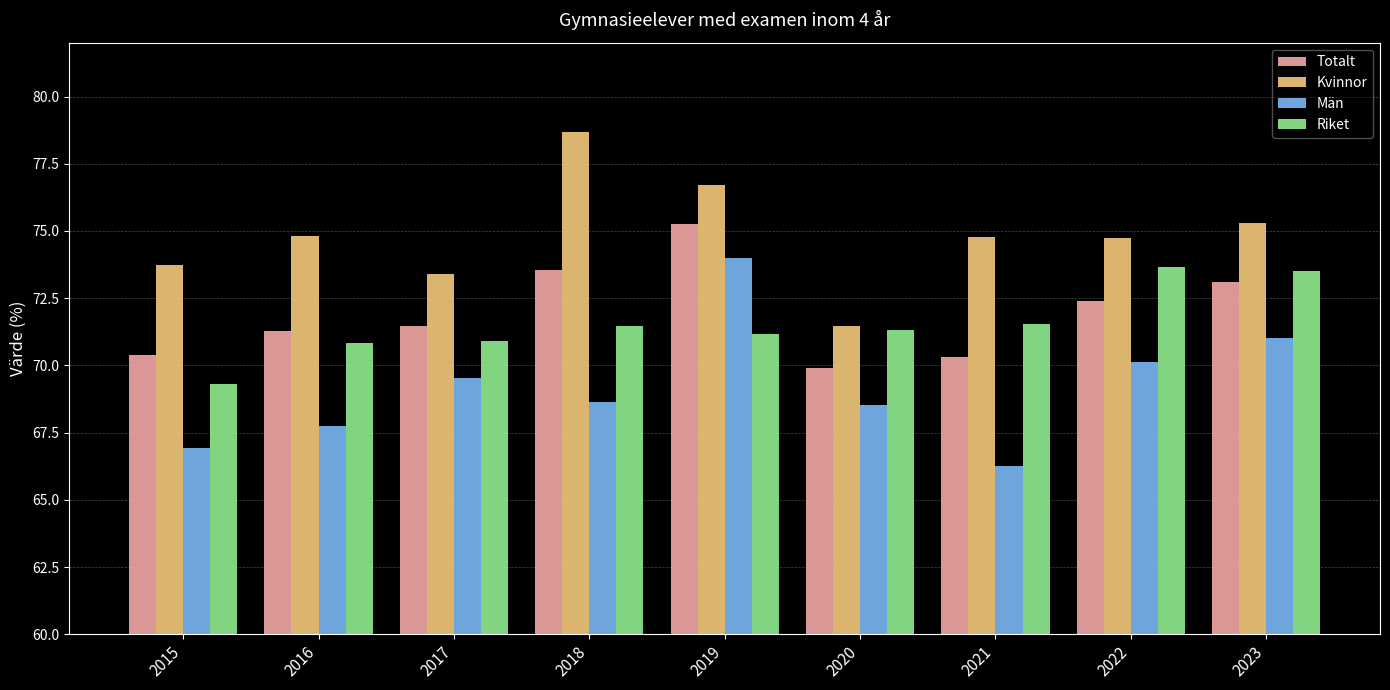

Between 2015 and 2019, which series saw the biggest shift?

Män